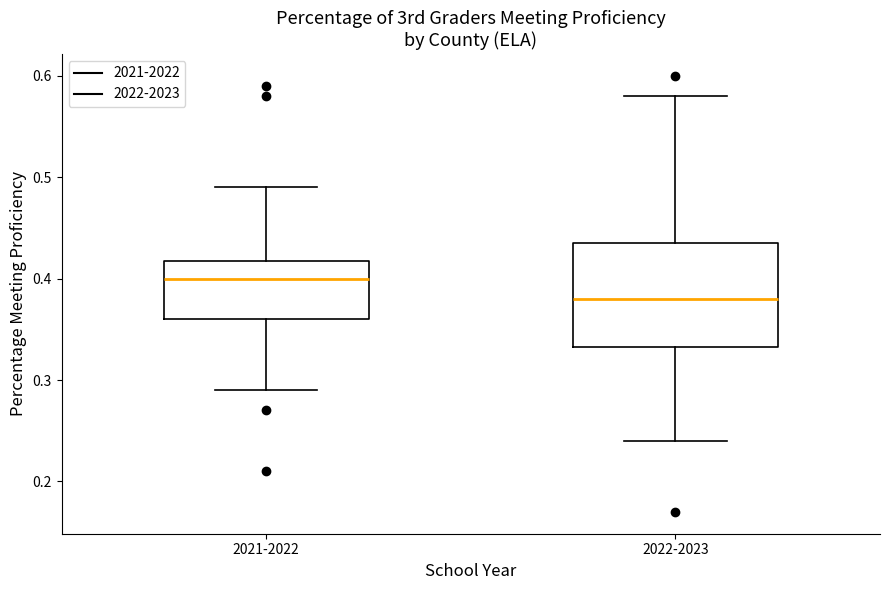

Which box has the lowest median line?

2022-2023